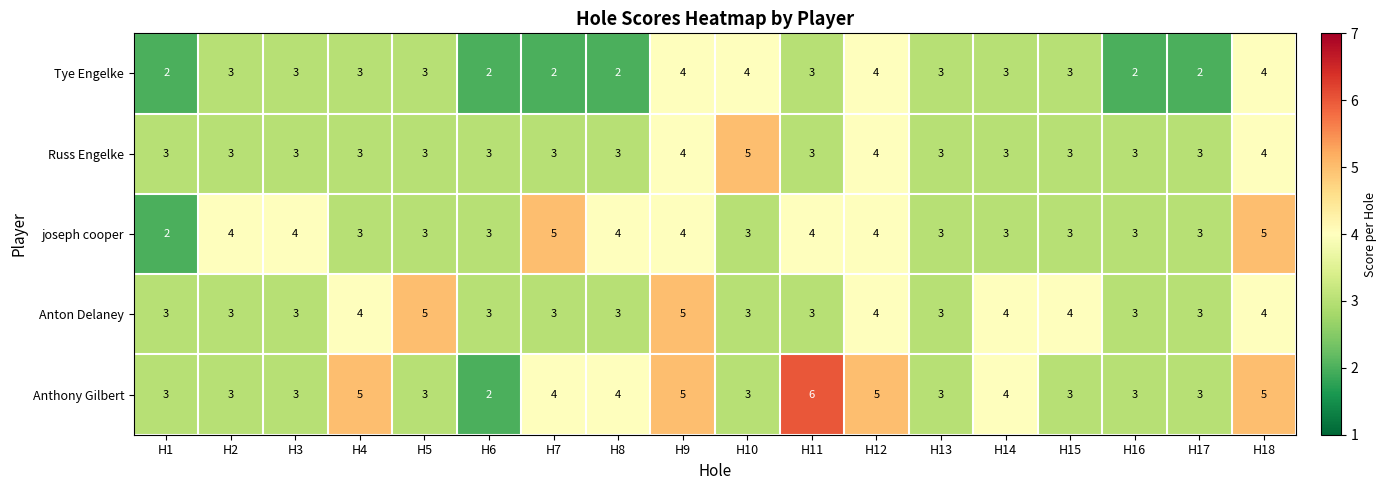

What value does the Anthony Gilbert series have at H2?

3